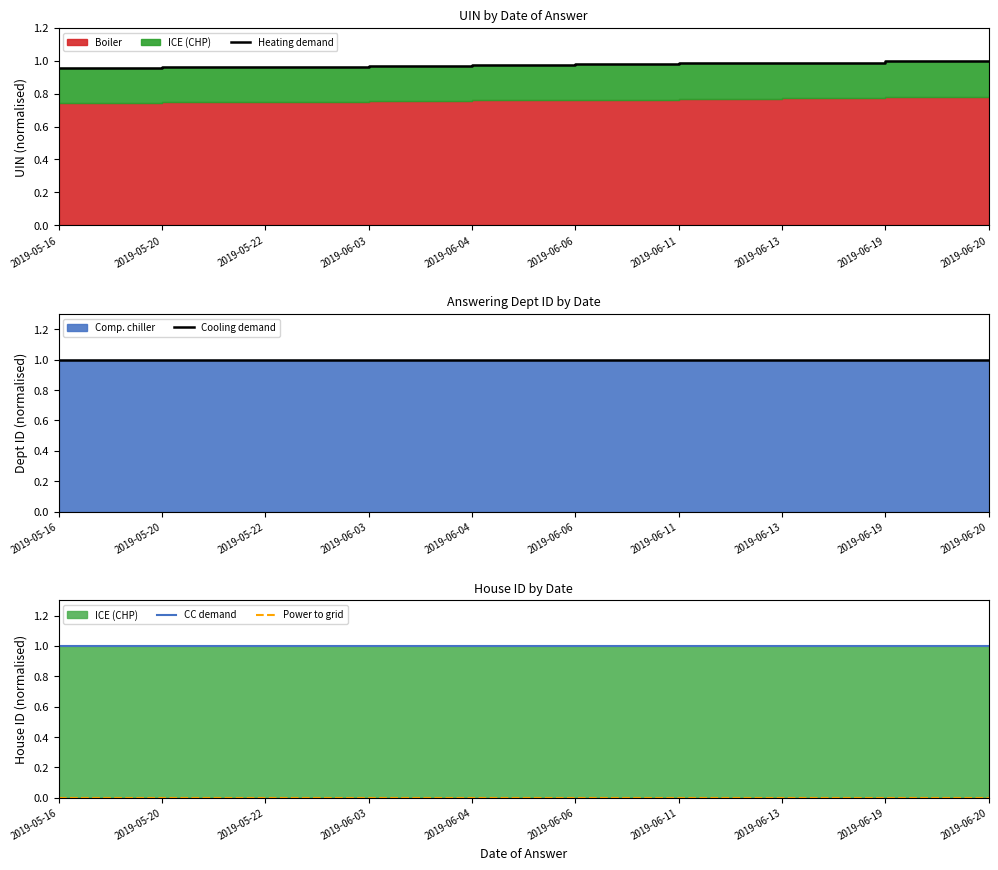

What is the label of the 9th point from the left?

2019-06-19